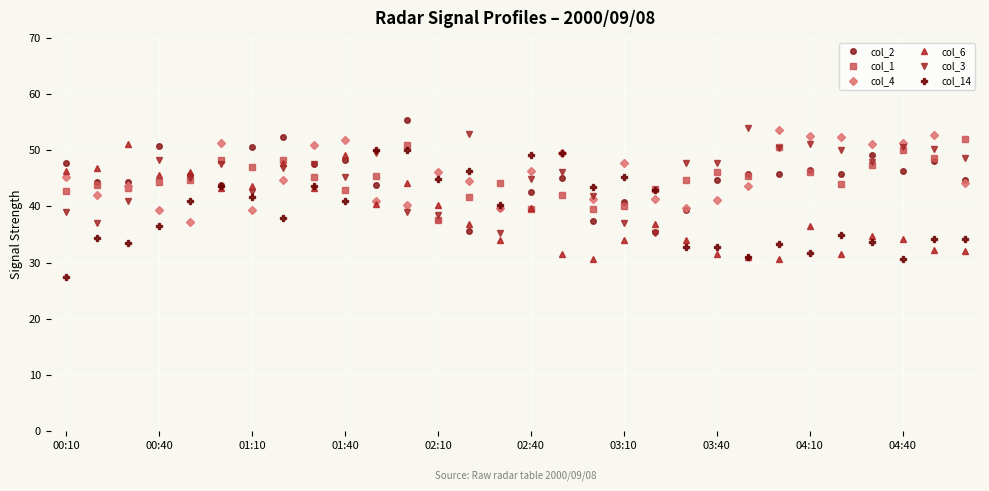

What is the lowest value of the col_4 series?

37.2